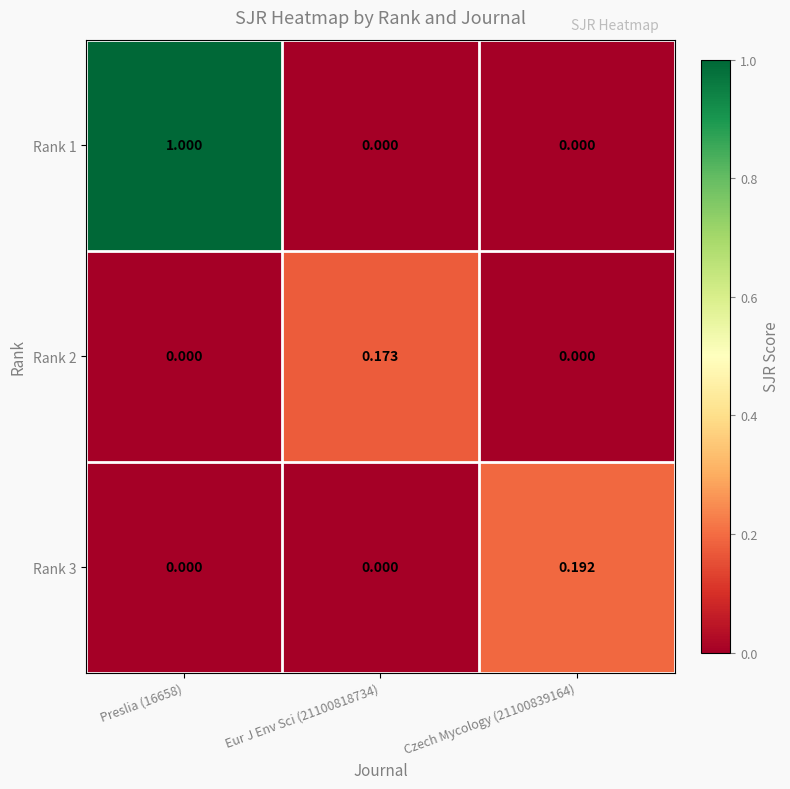

How many positive values does the Rank 2 series have?

1